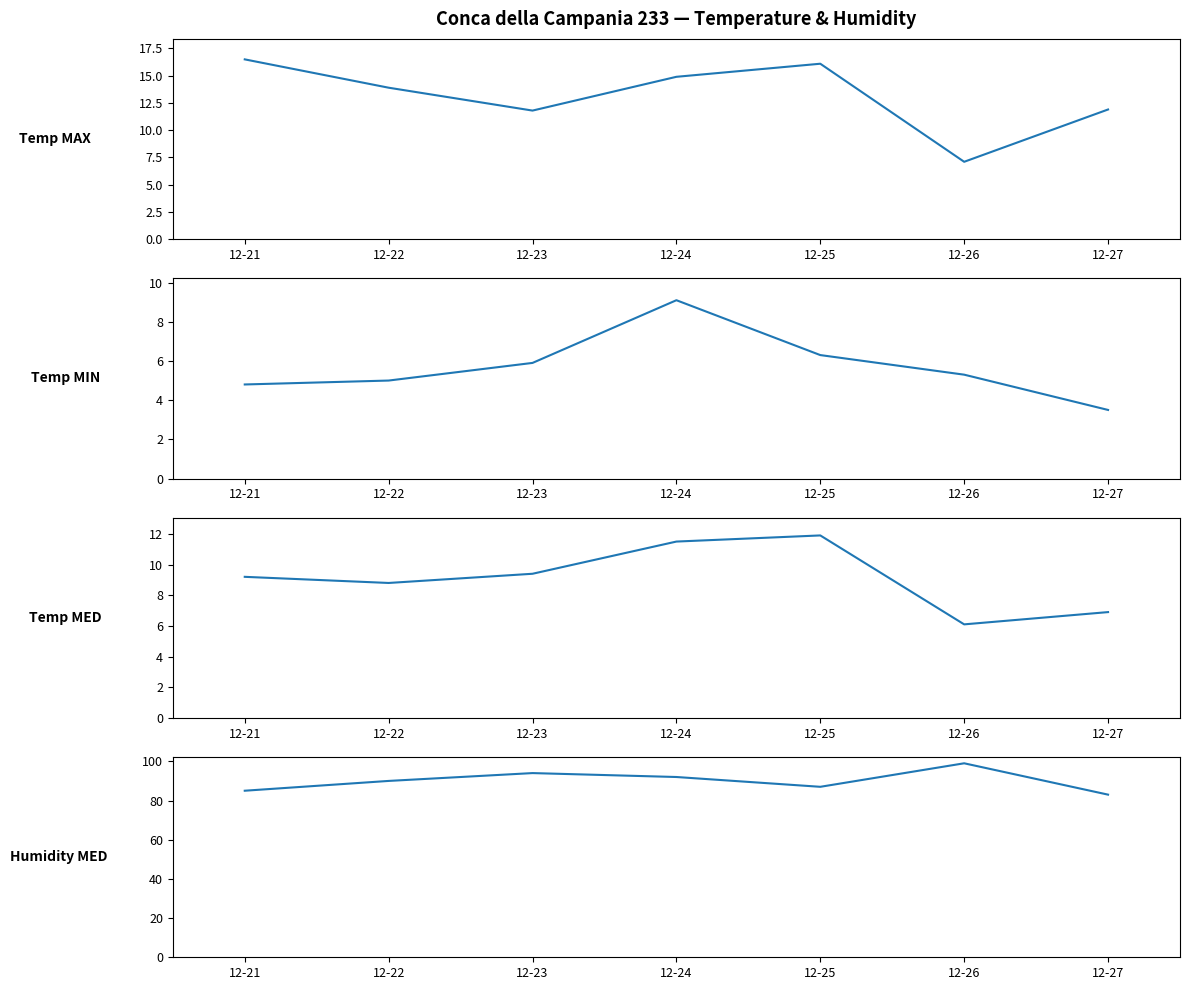

Reading right to left, list all the values displayed in this chart.

Temp MAX: 12-27=11.9	12-26=7.1	12-25=16.1	12-24=14.9	12-23=11.8	12-22=13.9	12-21=16.5
Temp MIN: 12-27=3.5	12-26=5.3	12-25=6.3	12-24=9.1	12-23=5.9	12-22=5.0	12-21=4.8
Temp MED: 12-27=6.9	12-26=6.1	12-25=11.9	12-24=11.5	12-23=9.4	12-22=8.8	12-21=9.2
Humidity MED: 12-27=83.0	12-26=99.0	12-25=87.0	12-24=92.0	12-23=94.0	12-22=90.0	12-21=85.0